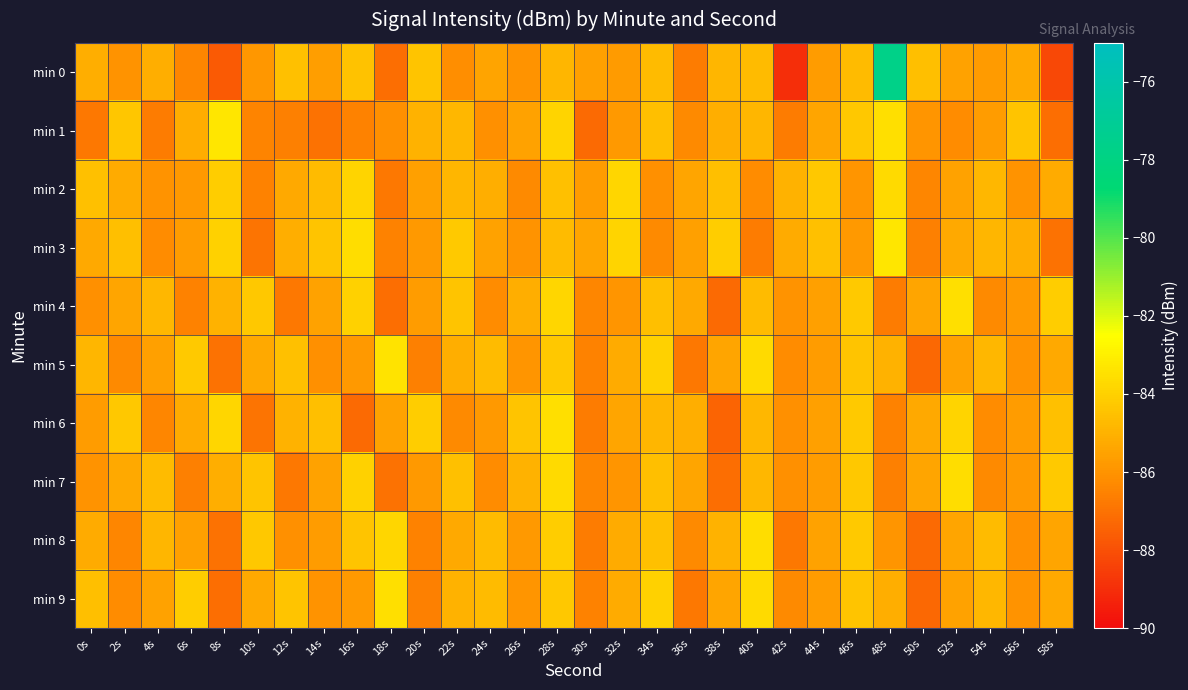

Count the number of categories in the chart.

30